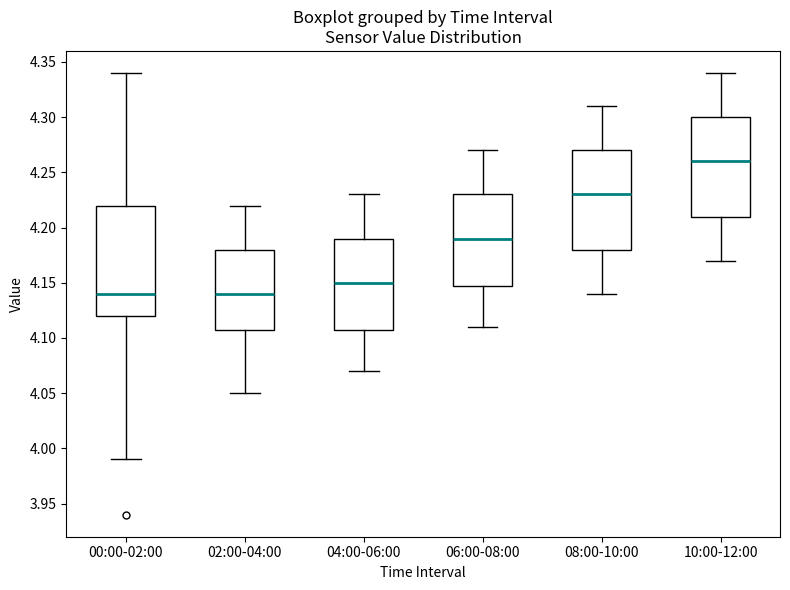

Which box is the tallest, from its lower edge to its upper edge?

00:00-02:00